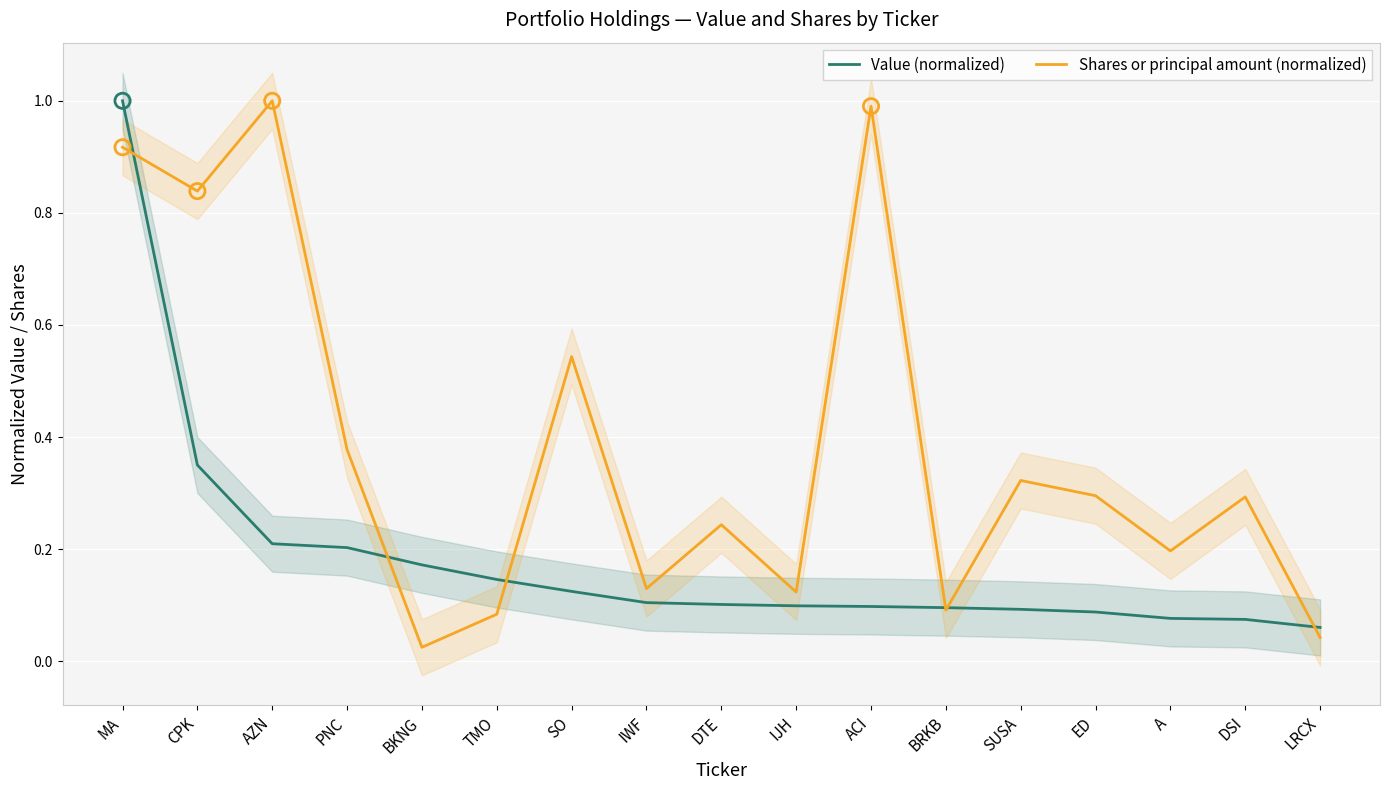

What is the total value across all series at SO?

0.7